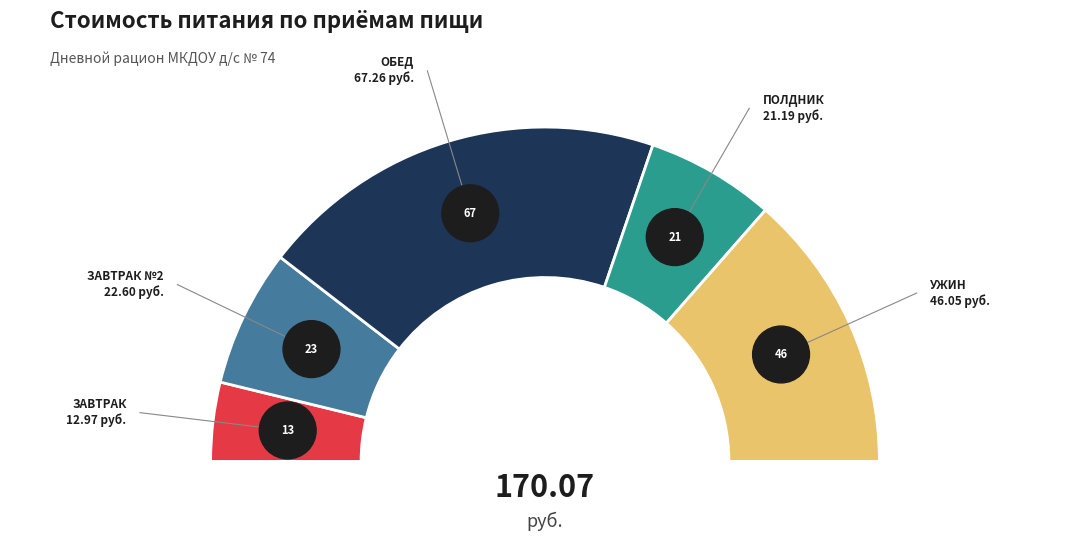

To the nearest percent, what is the average slice percentage?

20%